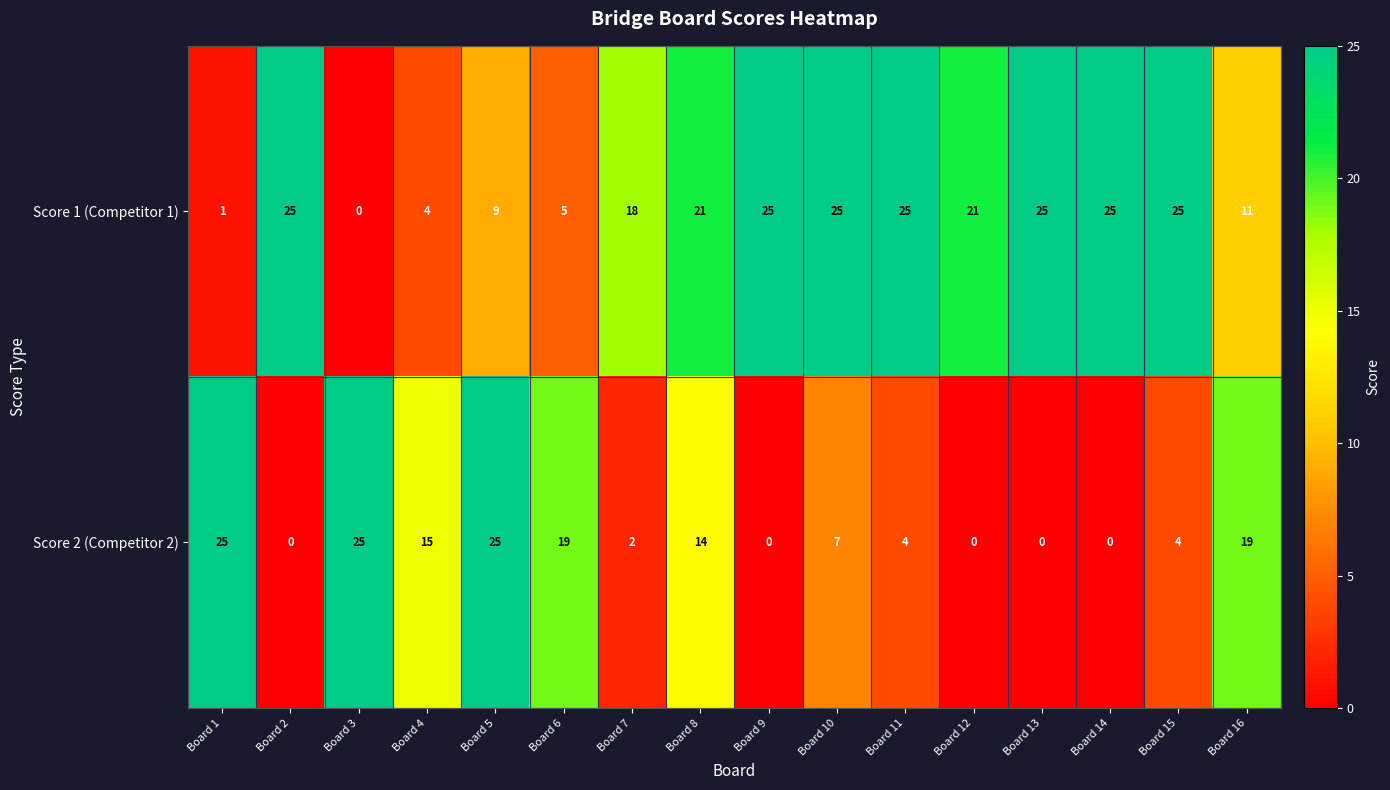

What is the highest value of the Score 2 (Competitor 2) series?

25